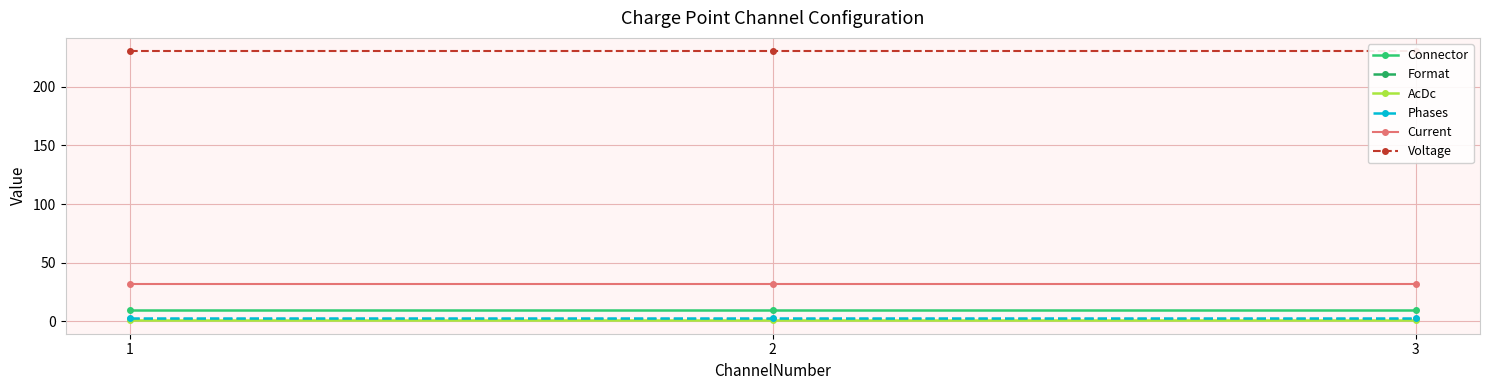

Which label corresponds to the largest value in the chart?

1